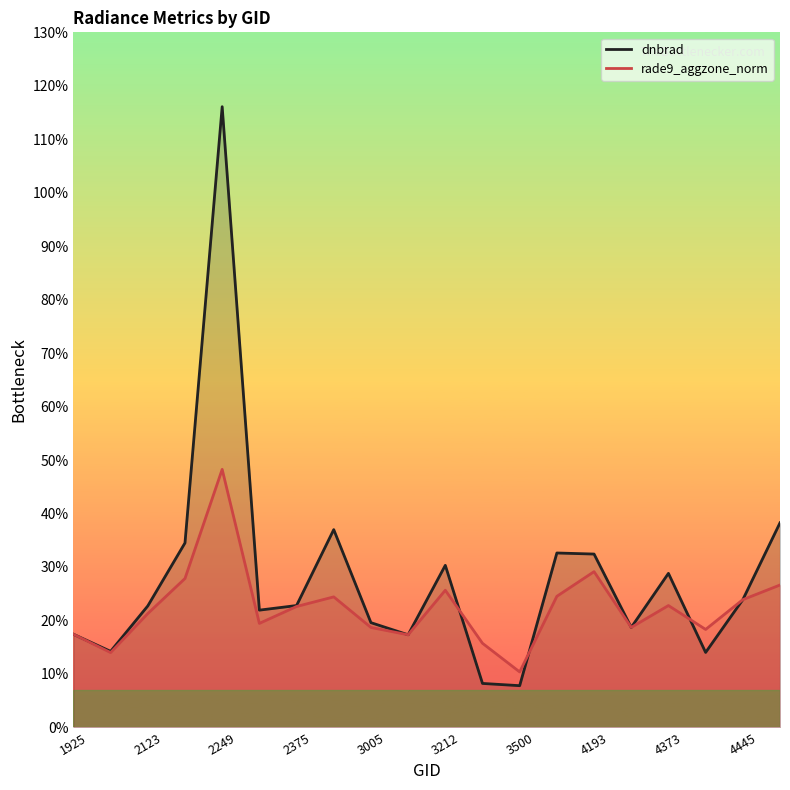

Is the value of rade9_aggzone_norm at 3212 greater than the value of dnbrad at 15?

Yes